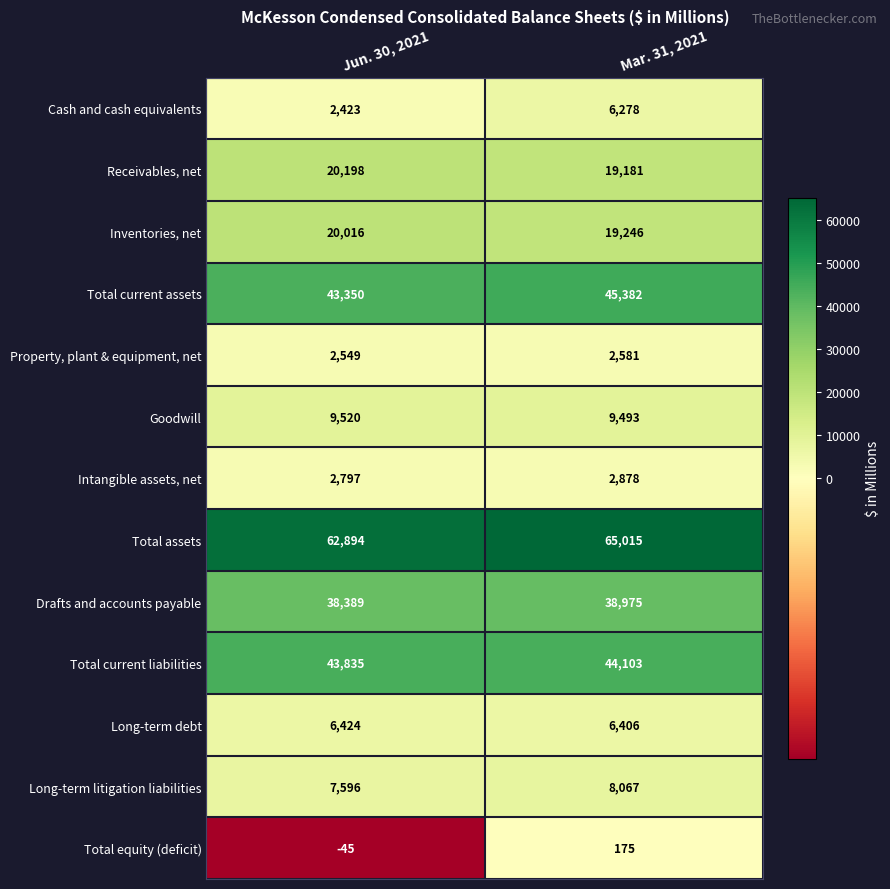

List the series in order of their peak value, highest first.

Total assets, Total current assets, Total current liabilities, Drafts and accounts payable, Receivables, net, Inventories, net, Goodwill, Long-term litigation liabilities, Long-term debt, Cash and cash equivalents, Intangible assets, net, Property, plant & equipment, net, Total equity (deficit)